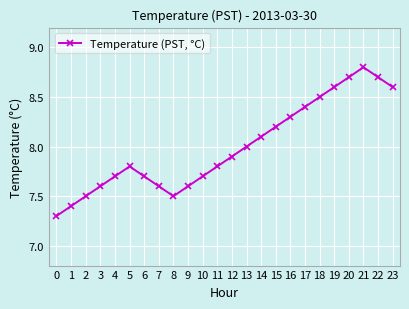

What is the value of the 6th point from the left?

7.8